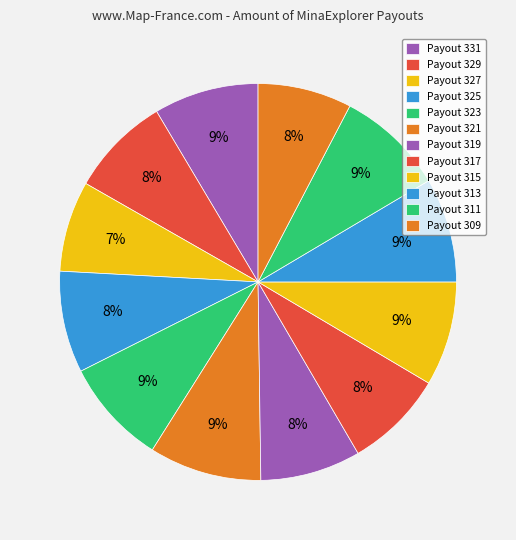

Is it true that Payout 313 is 9% of the pie?

True